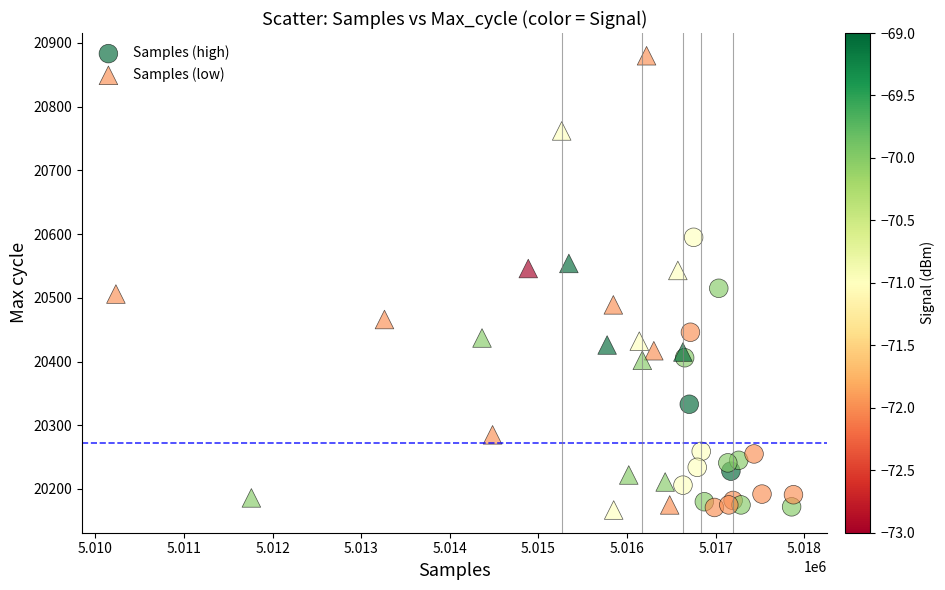

Which series reaches the maximum Y coordinate?

Samples (low)